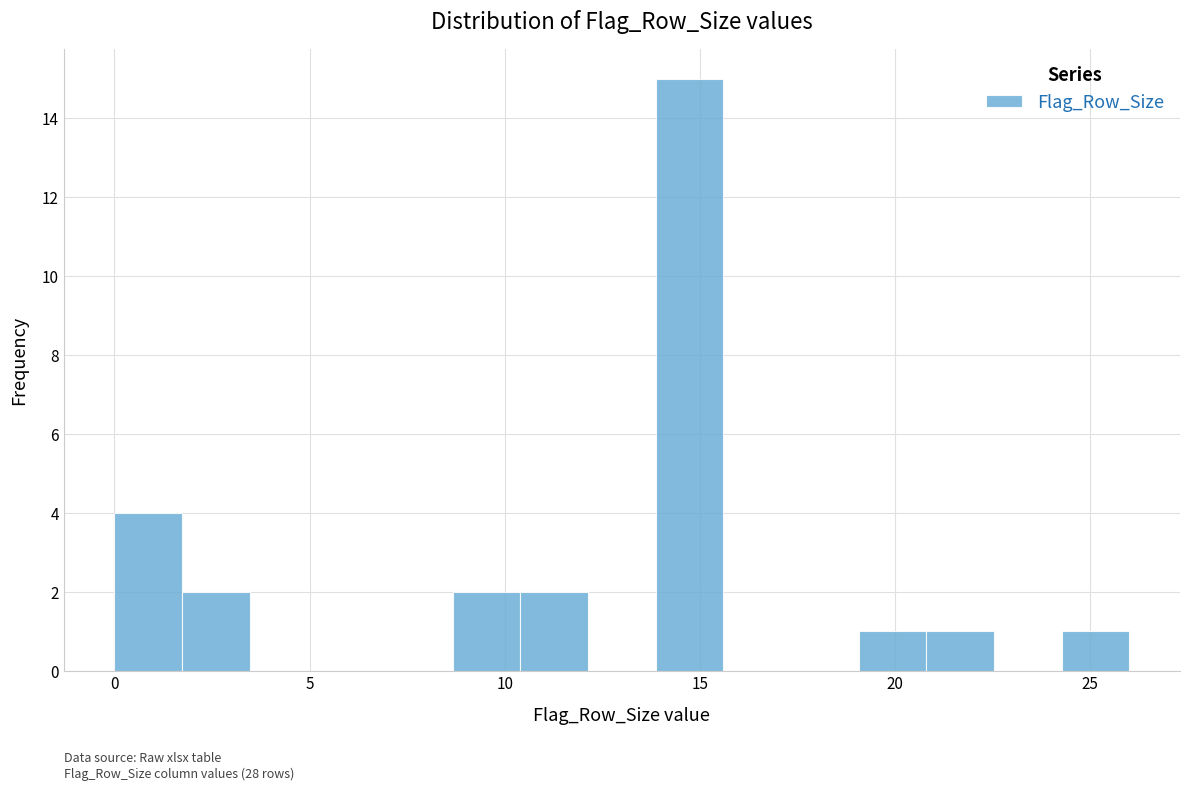

Read against the x-axis, roughly where is the centre of the tallest bar?

14.5